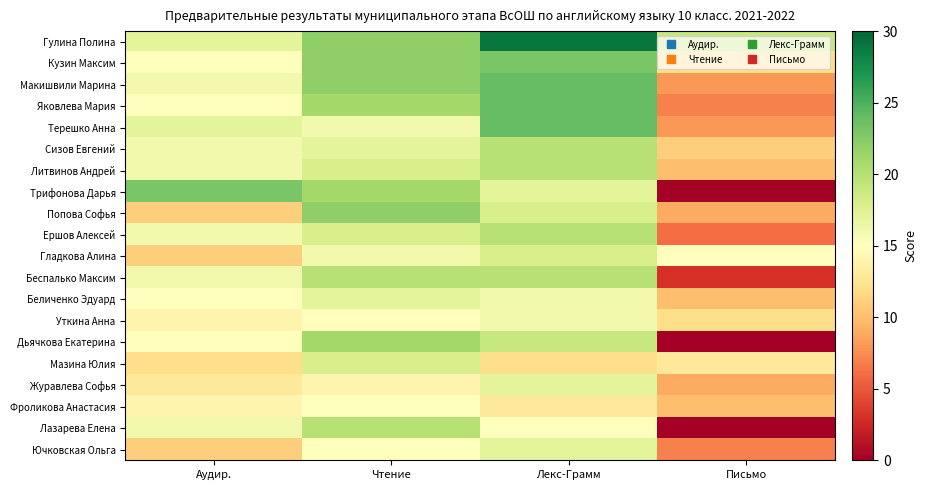

Between Лекс-Грамм and Чтение, which is larger?

Лекс-Грамм